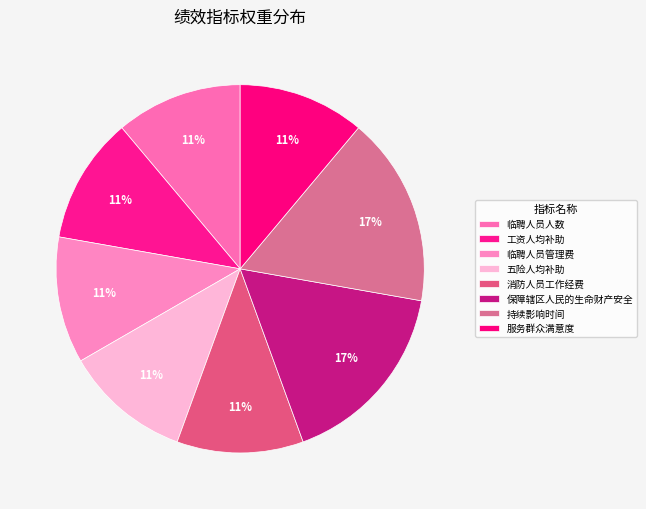

What is the smallest slice in the pie chart?

临聘人员人数